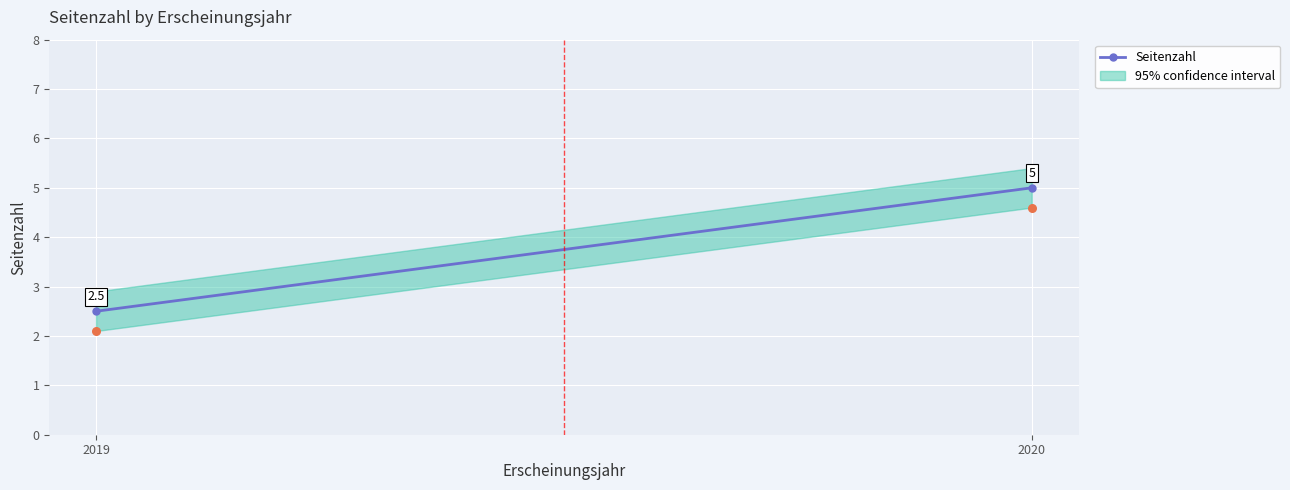

What Y value in the scatter plot is closest to 3?

2.1